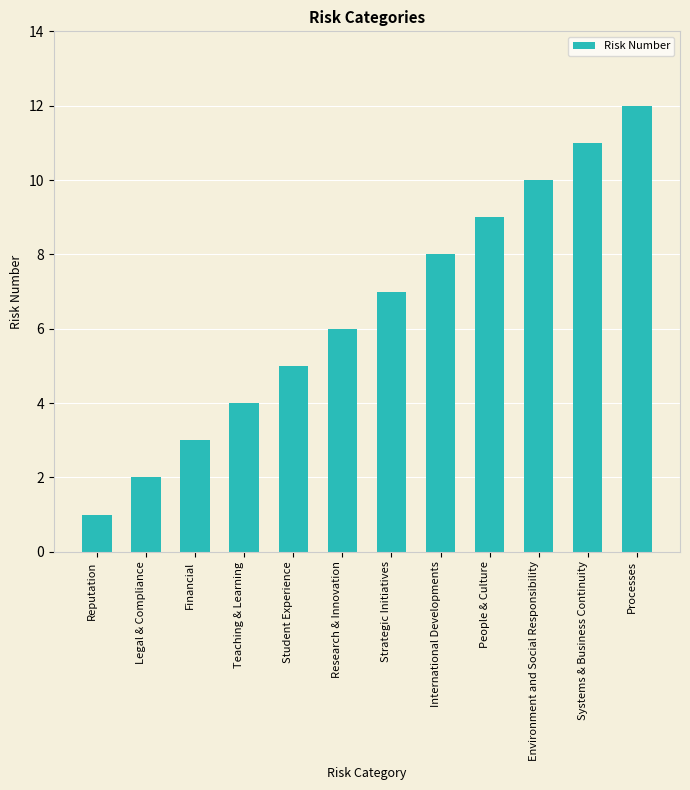

Reading left to right, transcribe all the data shown in this chart.

1	2	3	4	5	6	7	8	9	10	11	12